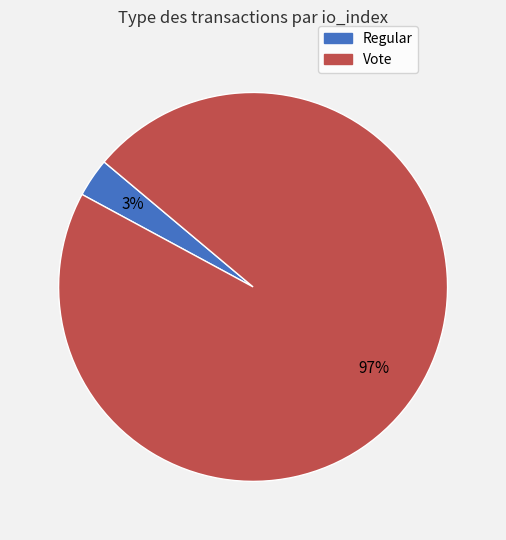

Which category has the biggest portion of the pie?

Vote